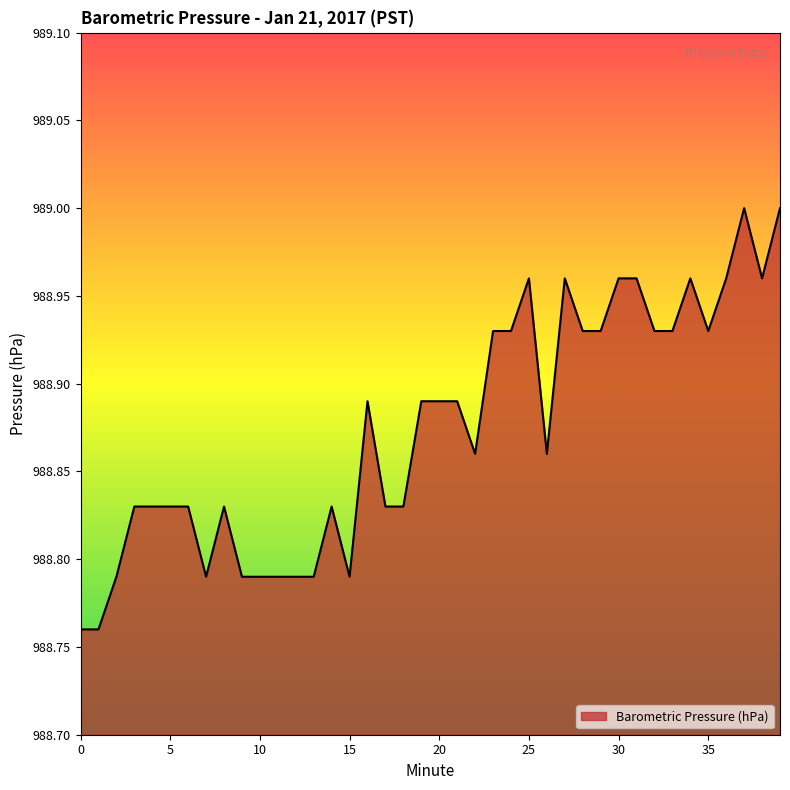

Reading left to right, transcribe all the data shown in this chart.

0=988.8	1=988.8	2=988.8	3=988.8	4=988.8	5=988.8	6=988.8	7=988.8	8=988.8	9=988.8	10=988.8	11=988.8	12=988.8	13=988.8	14=988.8	15=988.8	16=988.9	17=988.8	18=988.8	19=988.9	20=988.9	21=988.9	22=988.9	23=988.9	24=988.9	25=989.0	26=988.9	27=989.0	28=988.9	29=988.9	30=989.0	31=989.0	32=988.9	33=988.9	34=989.0	35=988.9	36=989.0	37=989.0	38=989.0	39=989.0